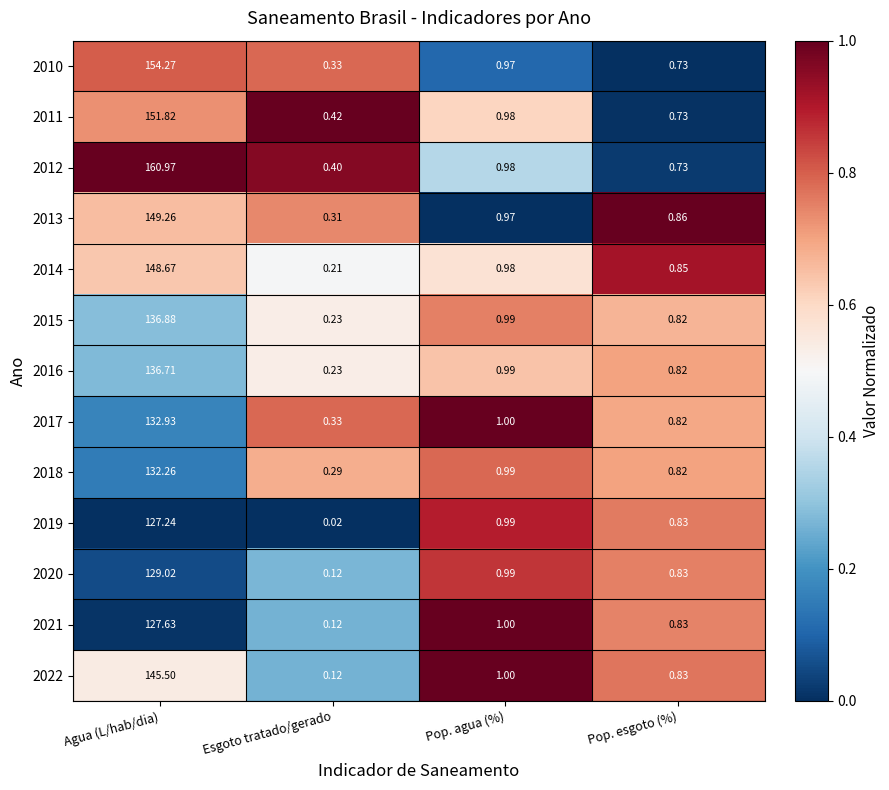

At which category is the sum across all series the highest?

Agua (L/hab/dia)